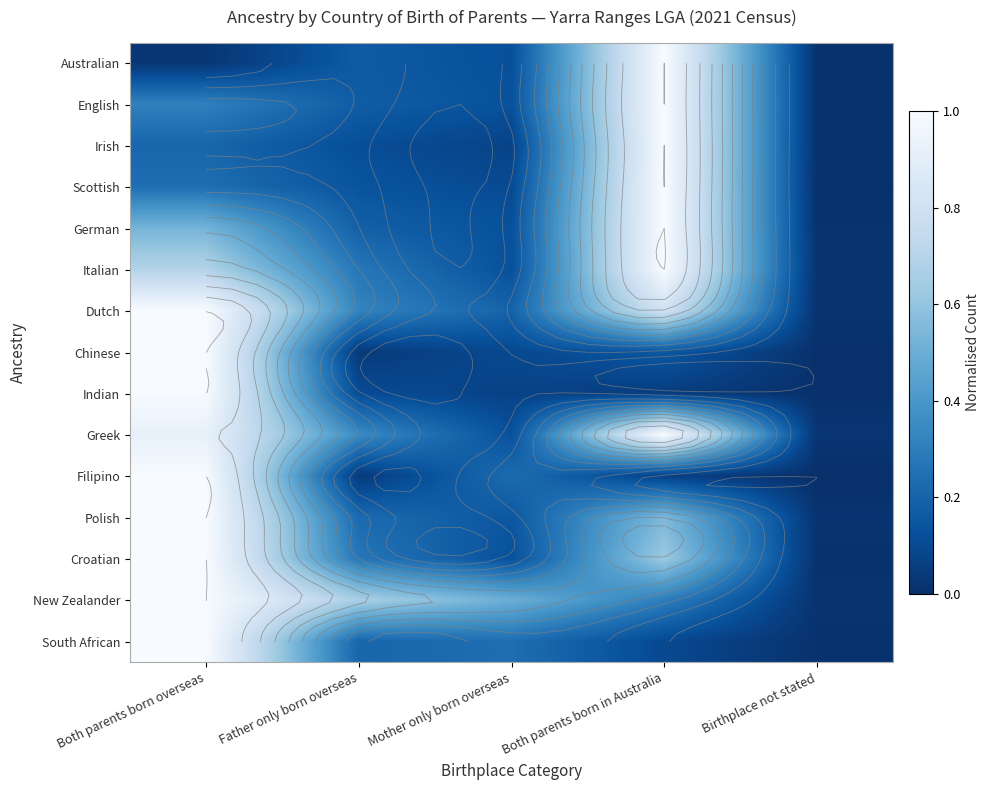

What is the total value across all series at Mother only born overseas?

2.4